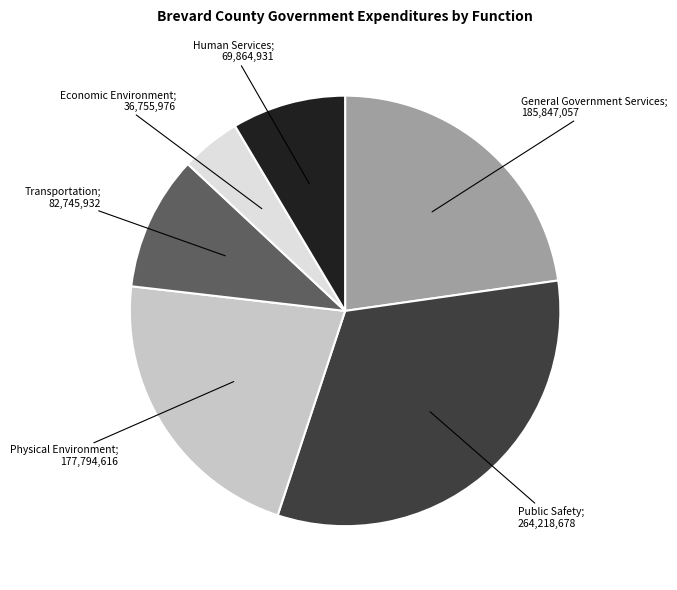

Is there any slice that represents more than half of the pie?

No